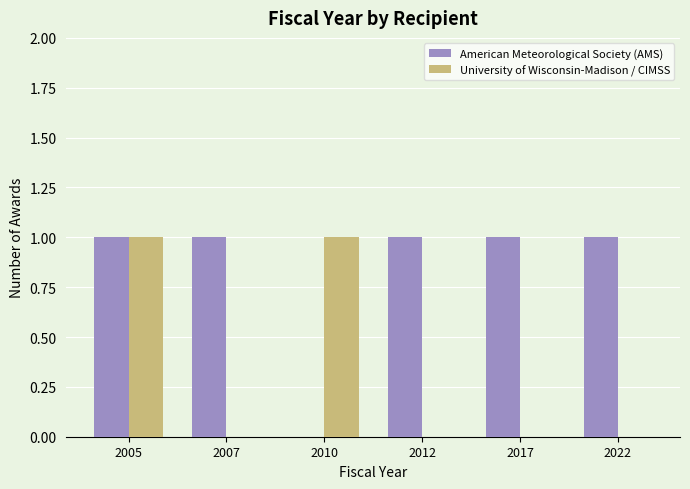

Reading left to right, list all the values displayed in this chart.

American Meteorological Society (AMS): 1	1	0	1	1	1
University of Wisconsin-Madison / CIMSS: 1	0	1	0	0	0